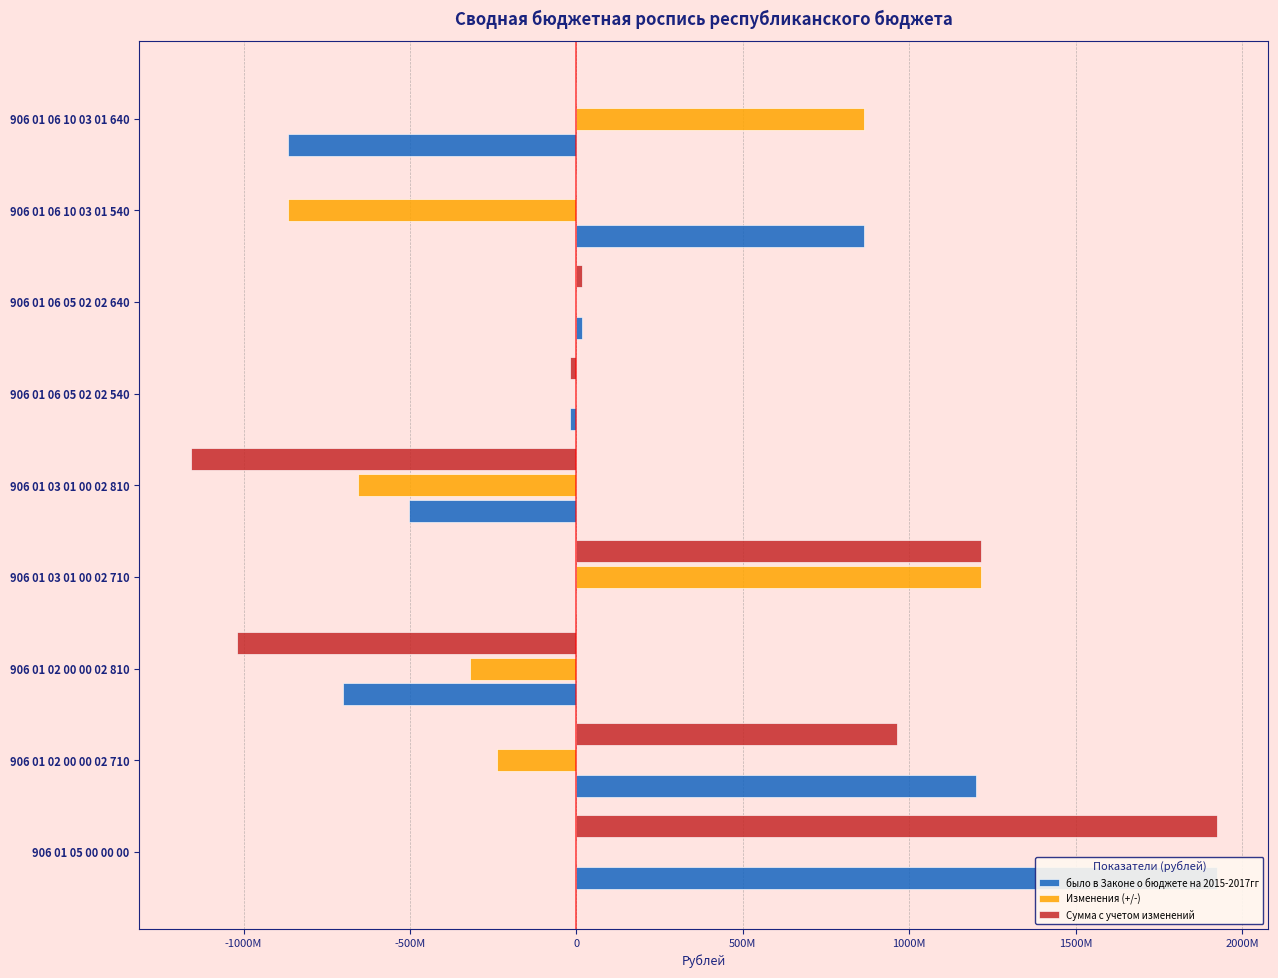

What is the smallest value displayed?

-1158788000